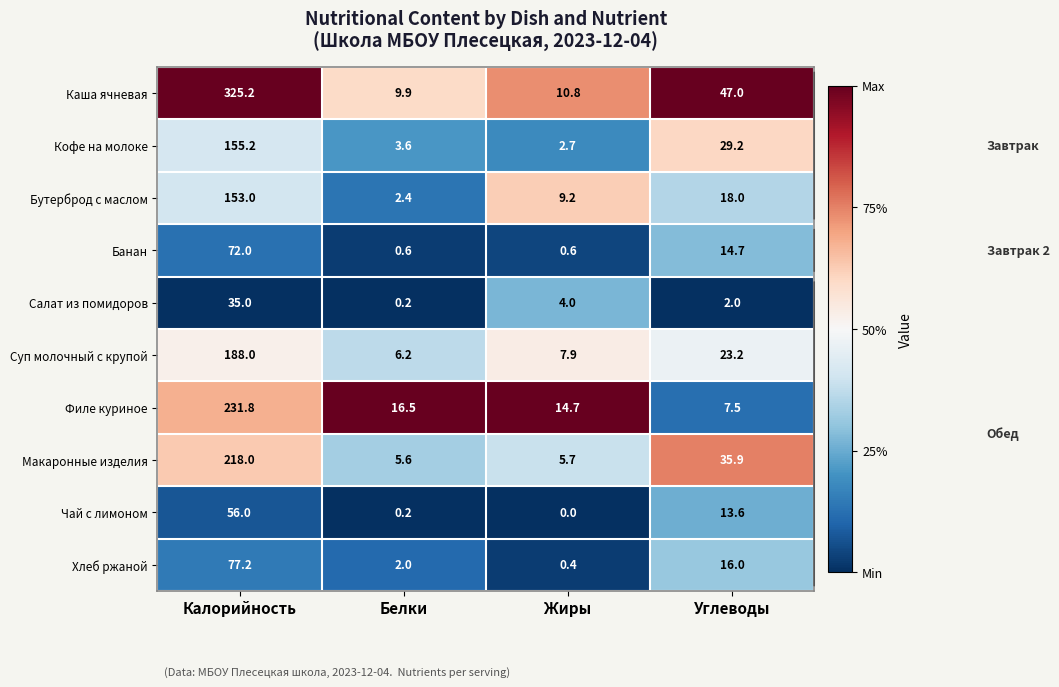

At which label is Филе куриное closest to 119?

Белки